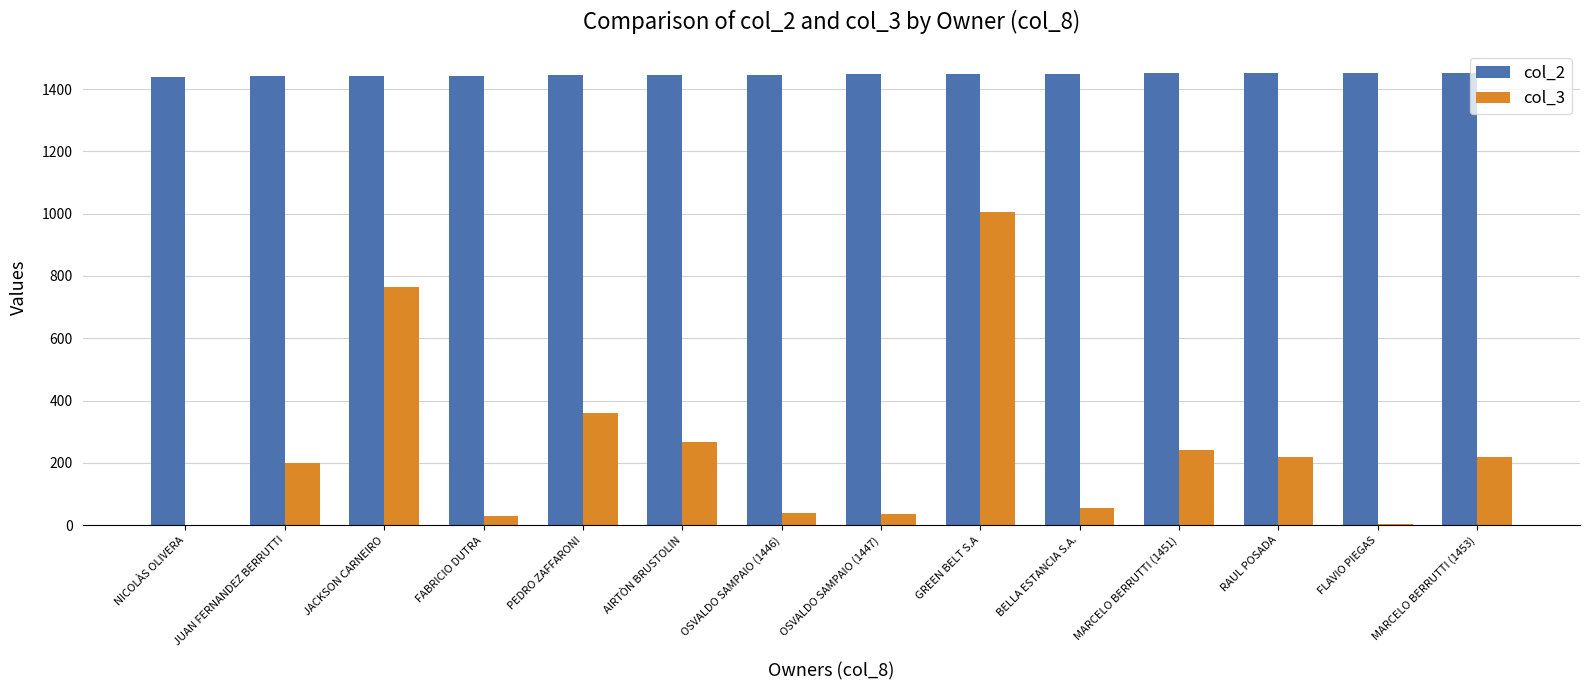

The col_2 series shows 1449 at BELLA ESTANCIA S.A.. True or false?

True